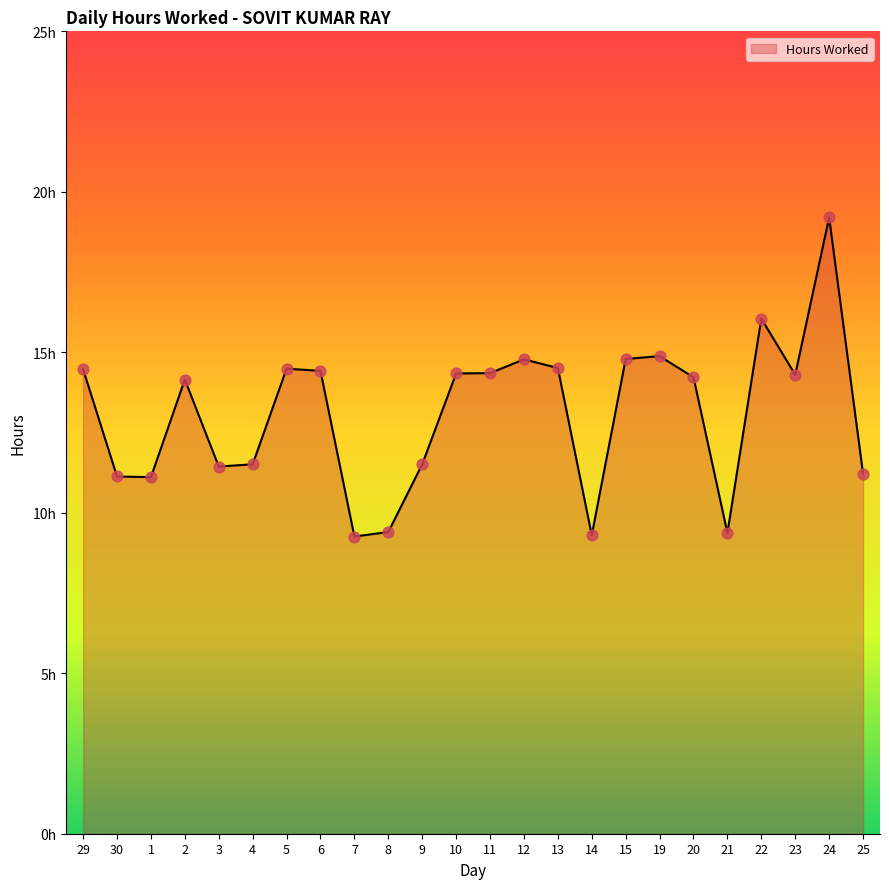

Which has a higher value, 9 or 4?

9